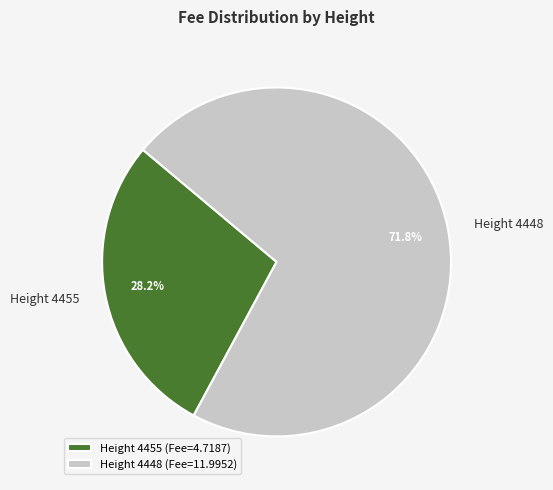

To the nearest percent, what percentage of the pie is Height 4455?

28%